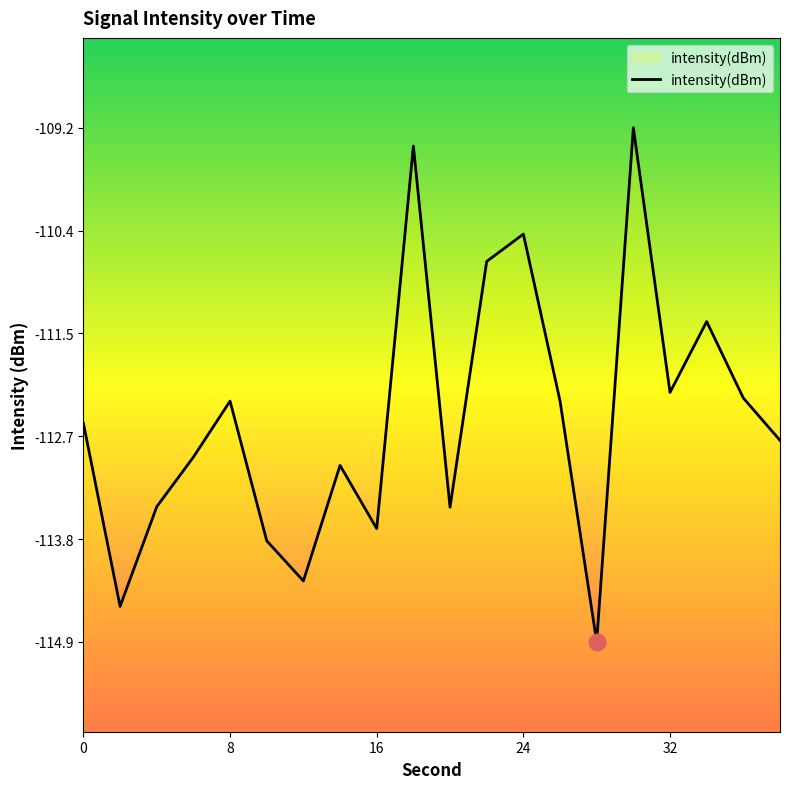

How many lines are shown in the chart?

1